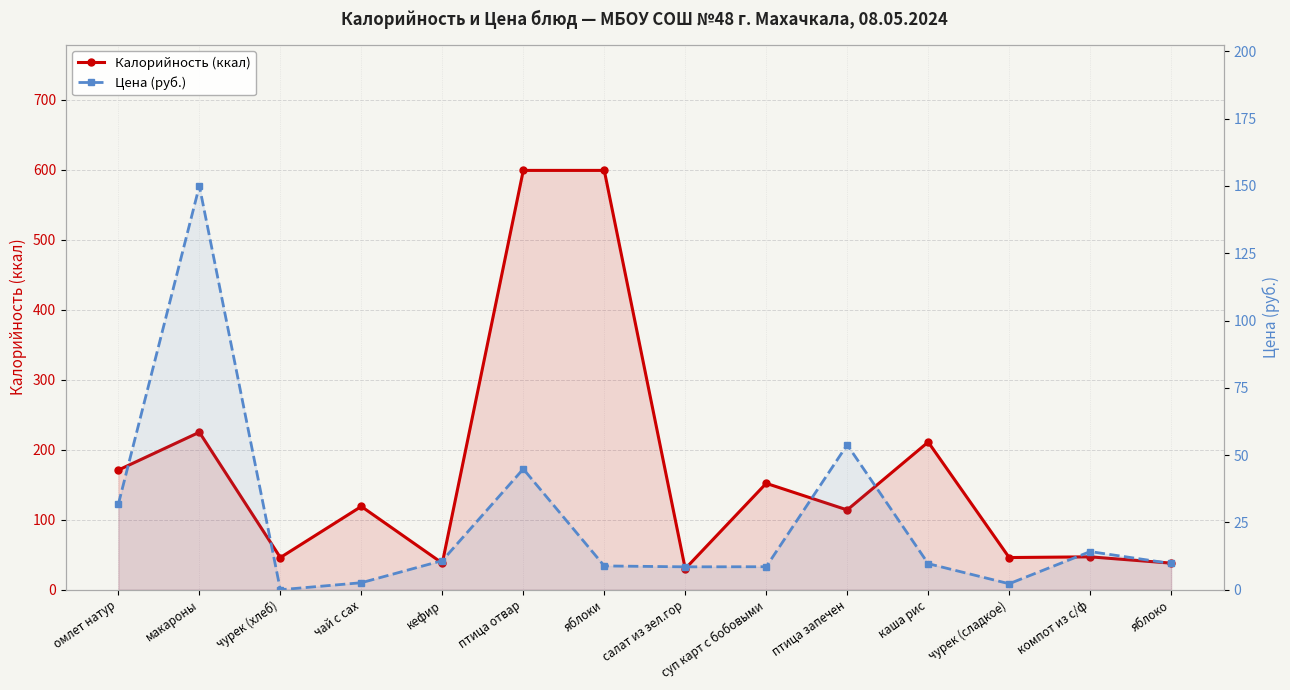

Is the value of Цена (руб.) at чурек (хлеб) greater than the value of Калорийность (ккал) at чурек (сладкое)?

No